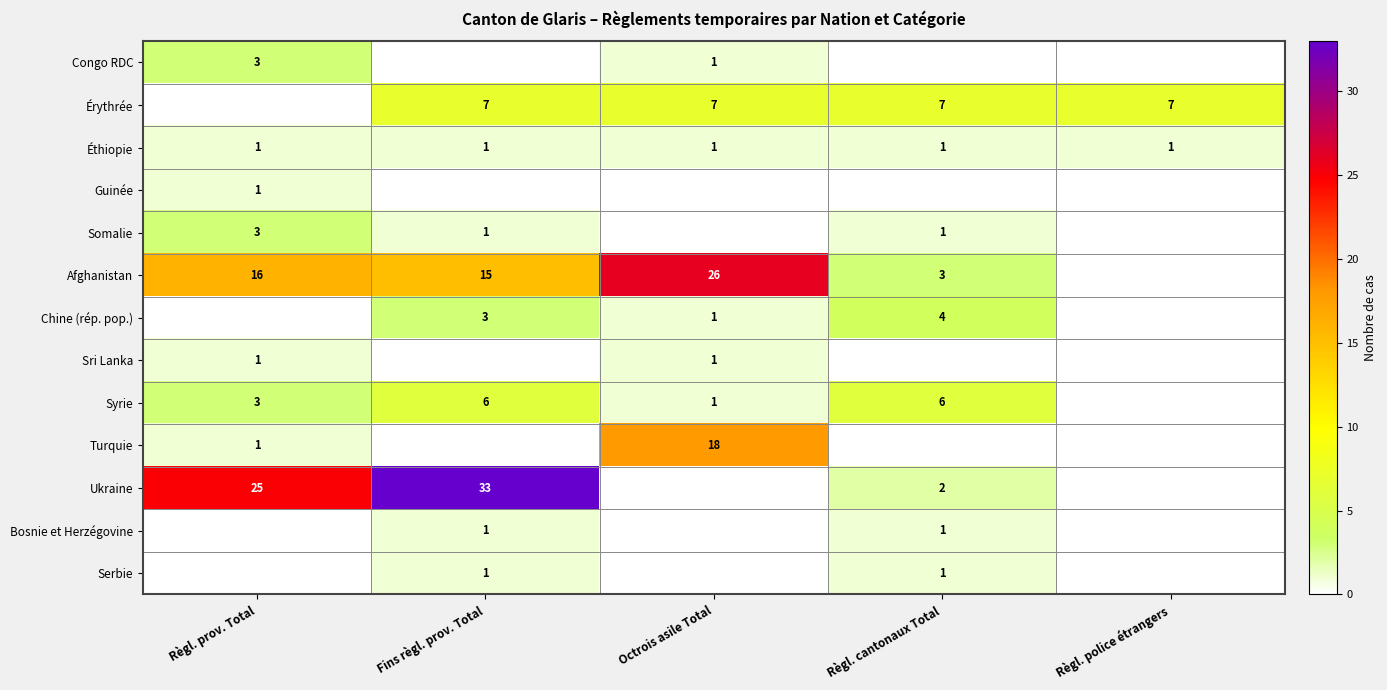

The Éthiopie series shows 1 at Règl. police étrangers. True or false?

True